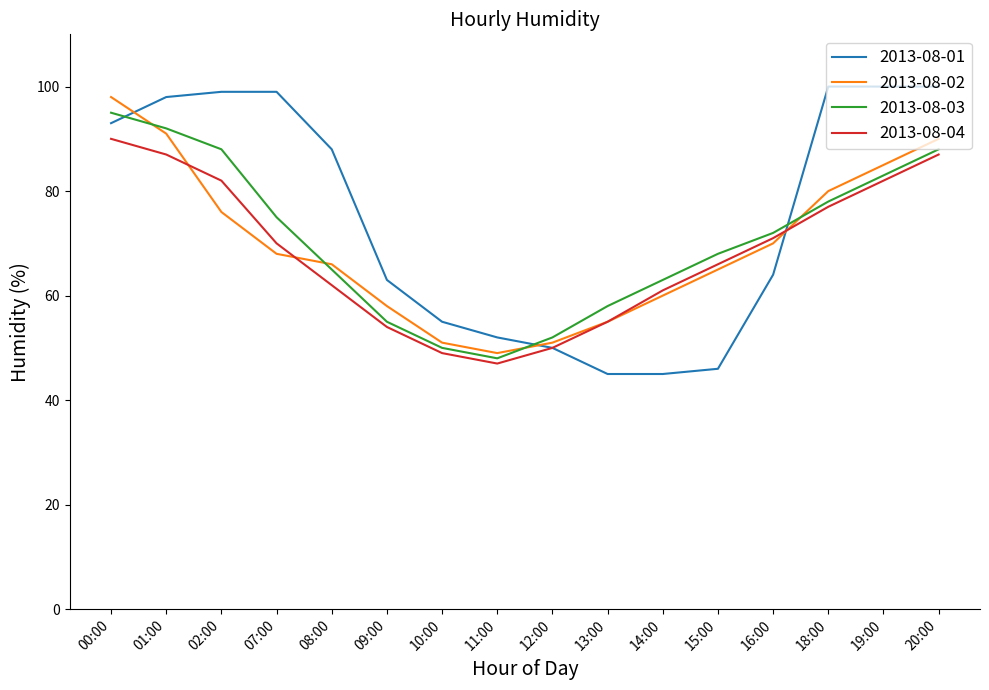

Reading right to left, transcribe all the data shown in this chart.

2013-08-01: 100	100	100	64	46	45	45	50	52	55	63	88	99	99	98	93
2013-08-02: 90	85	80	70	65	60	55	51	49	51	58	66	68	76	91	98
2013-08-03: 88	83	78	72	68	63	58	52	48	50	55	65	75	88	92	95
2013-08-04: 87	82	77	71	66	61	55	50	47	49	54	62	70	82	87	90